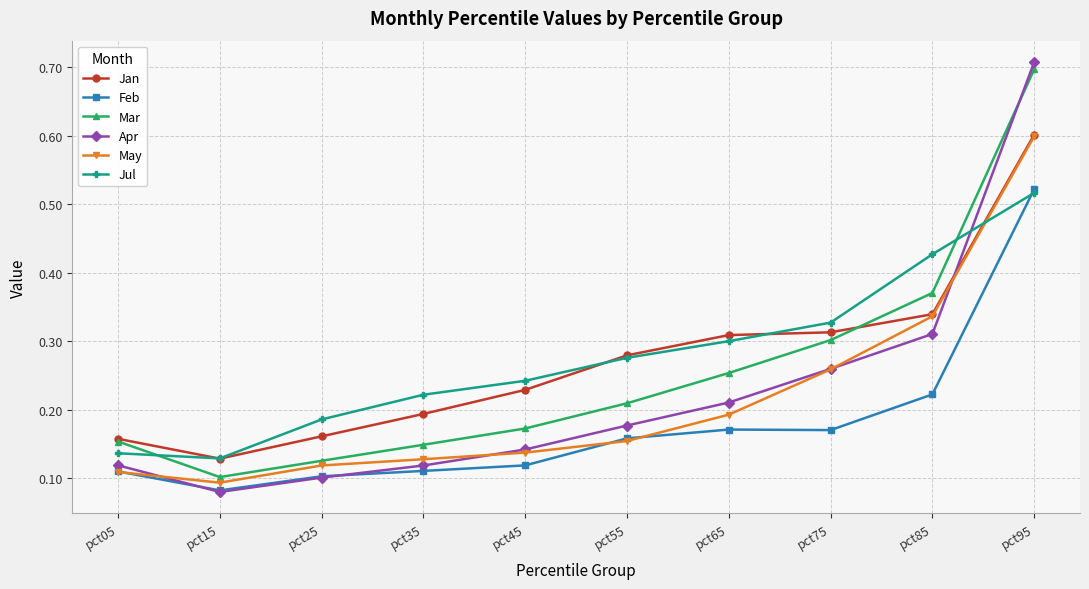

The value of Jul at pct55 is 0.3. True or false?

True